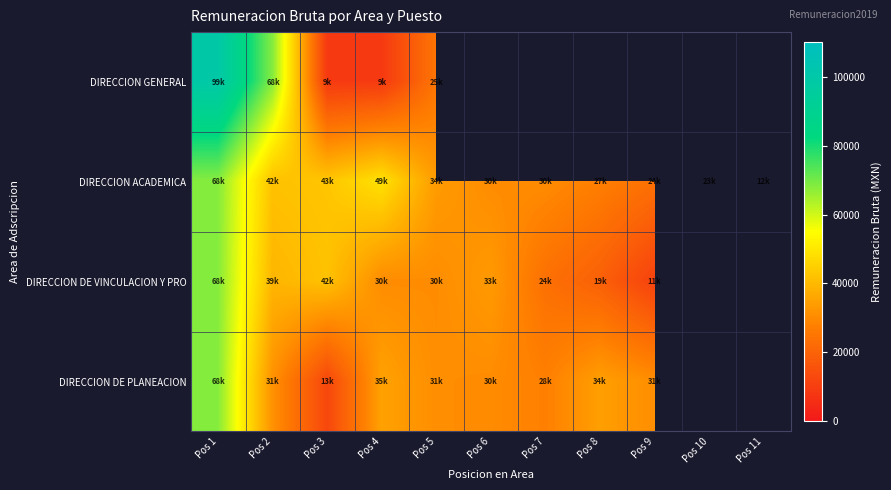

List the series in order of their peak value, highest first.

DIRECCION GENERAL, DIRECCION ACADEMICA, DIRECCION DE VINCULACION Y PRO, DIRECCION DE PLANEACION